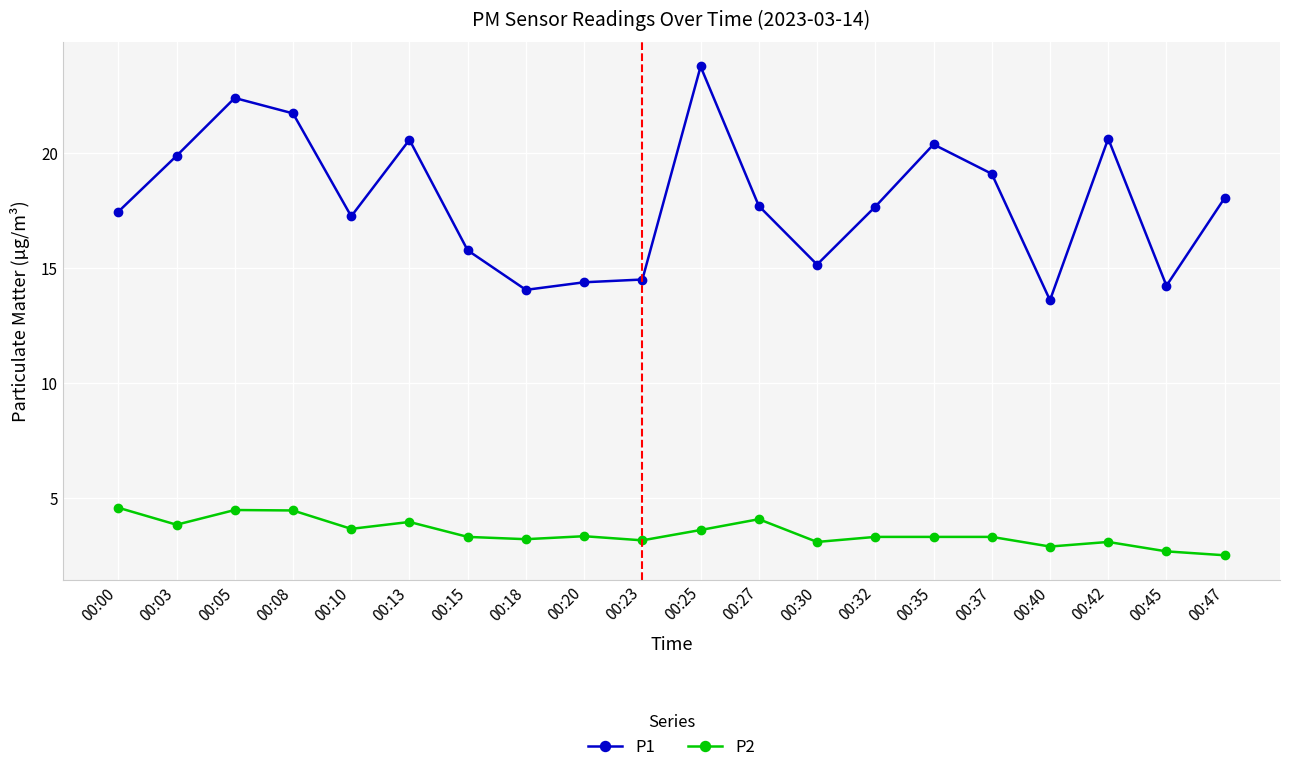

Which category has the highest value across all series?

00:25